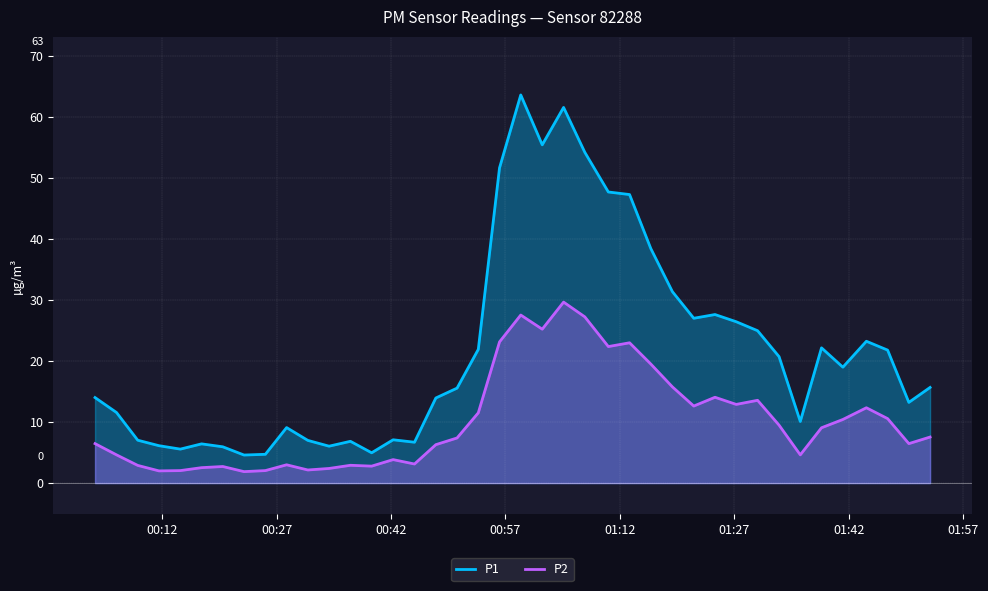

What is the sum of all P2 values?

409.9